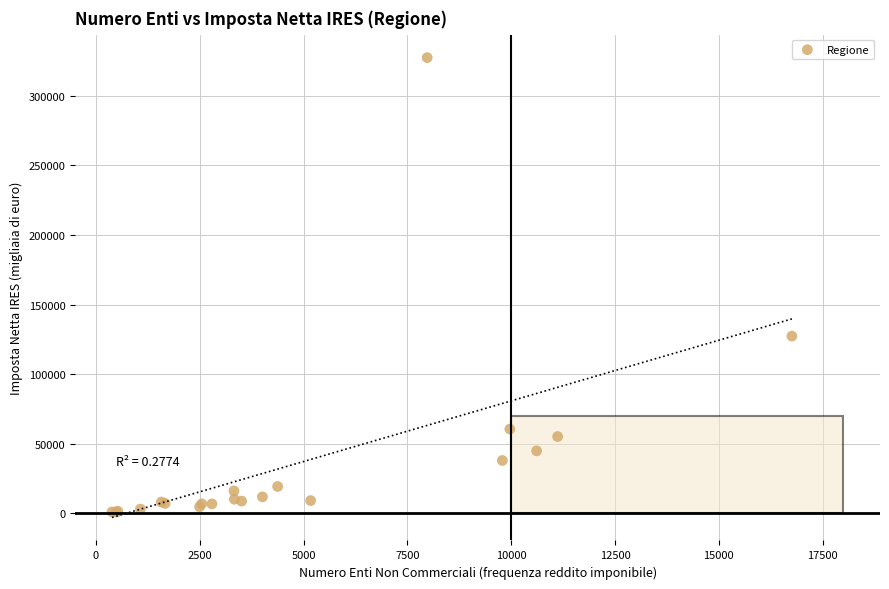

What Y value in the scatter plot is closest to 164125?

127289